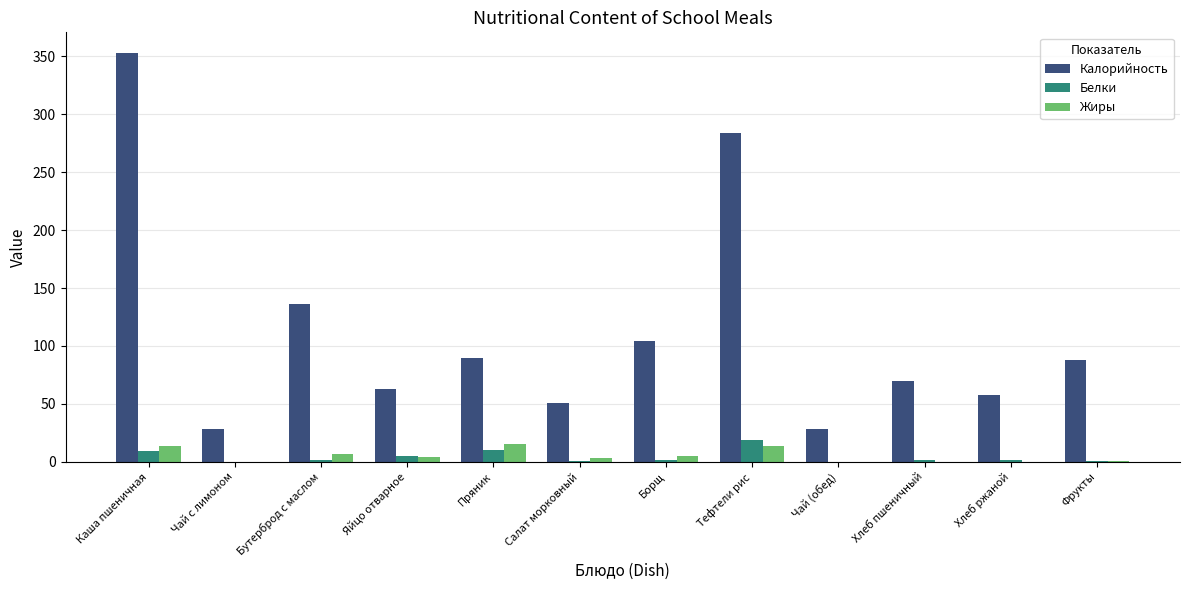

Which series has the largest total across all categories?

Калорийность